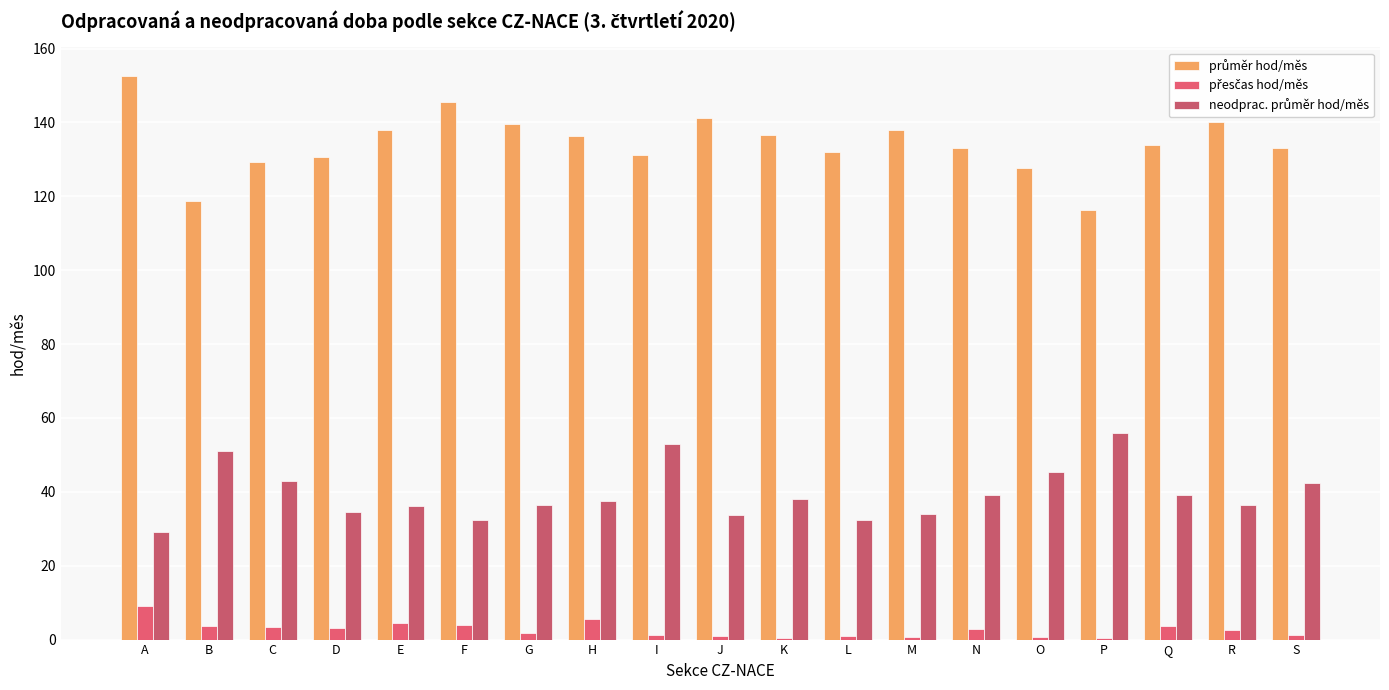

Does the chart contain stacked bars?

No